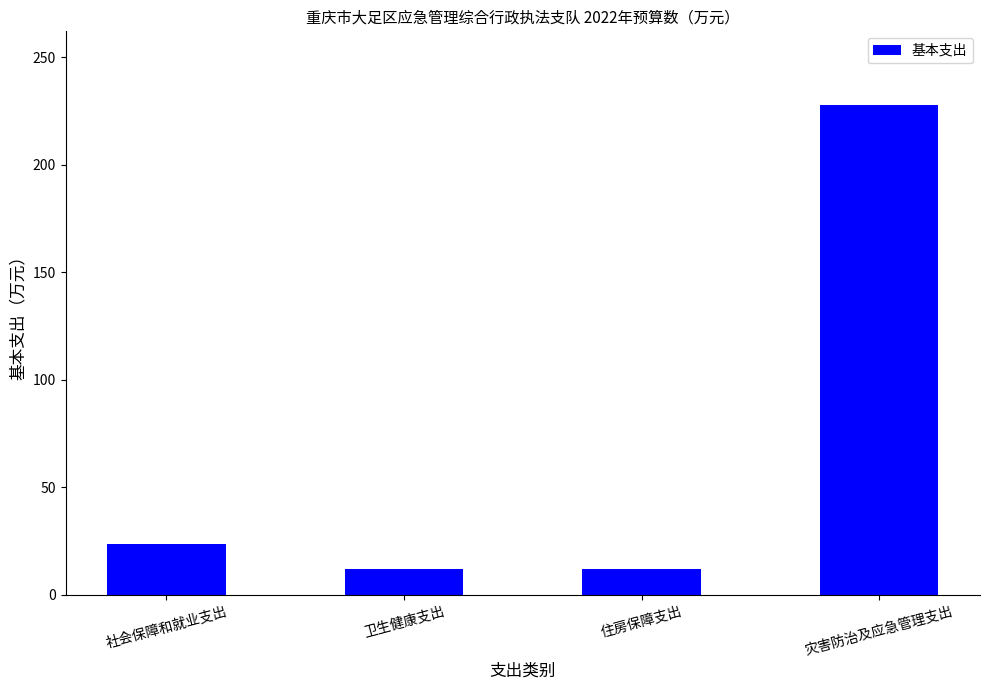

Is it true that the value at 卫生健康支出 is 11.9?

True